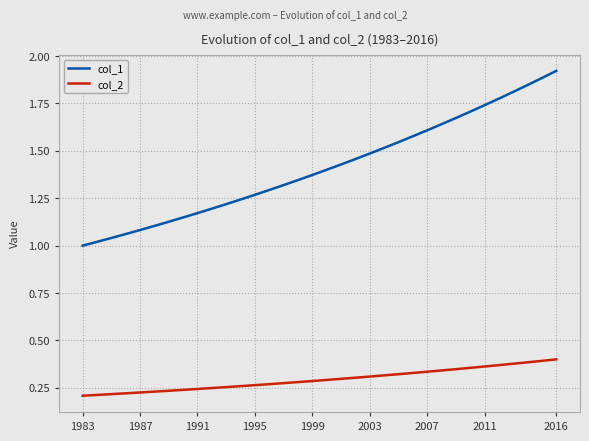

List the series in order of their overall mean, highest first.

col_1, col_2